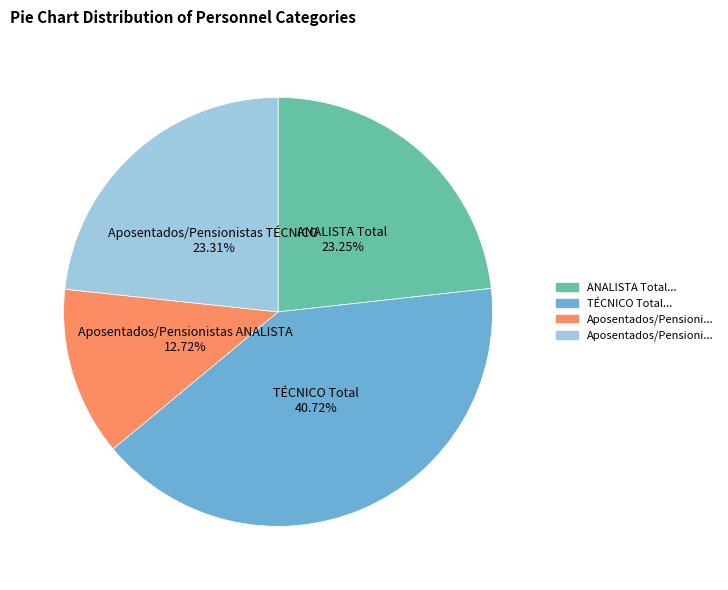

Which slice is the smallest?

Aposentados/Pensionistas ANALISTA